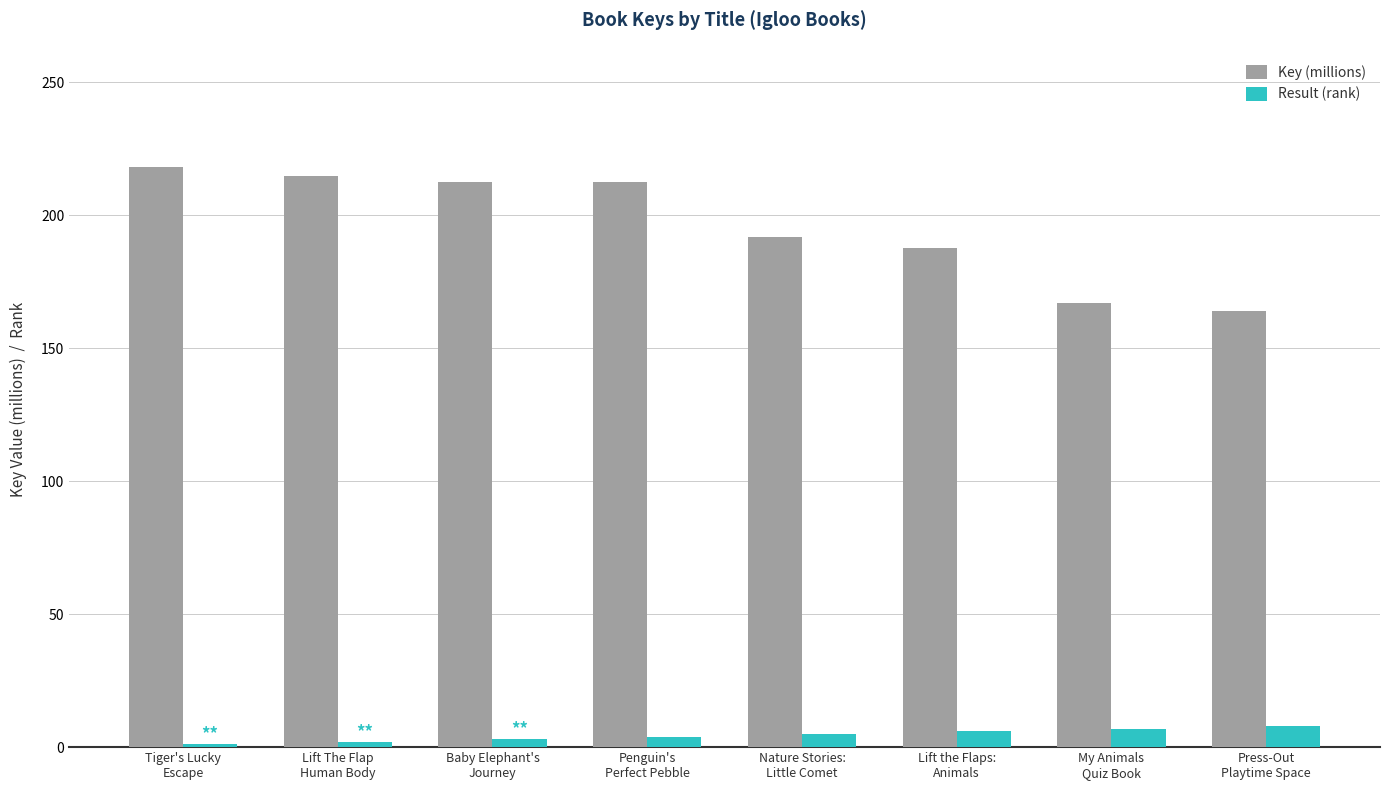

List the series in order of their overall mean, highest first.

Key (millions), Result (rank)